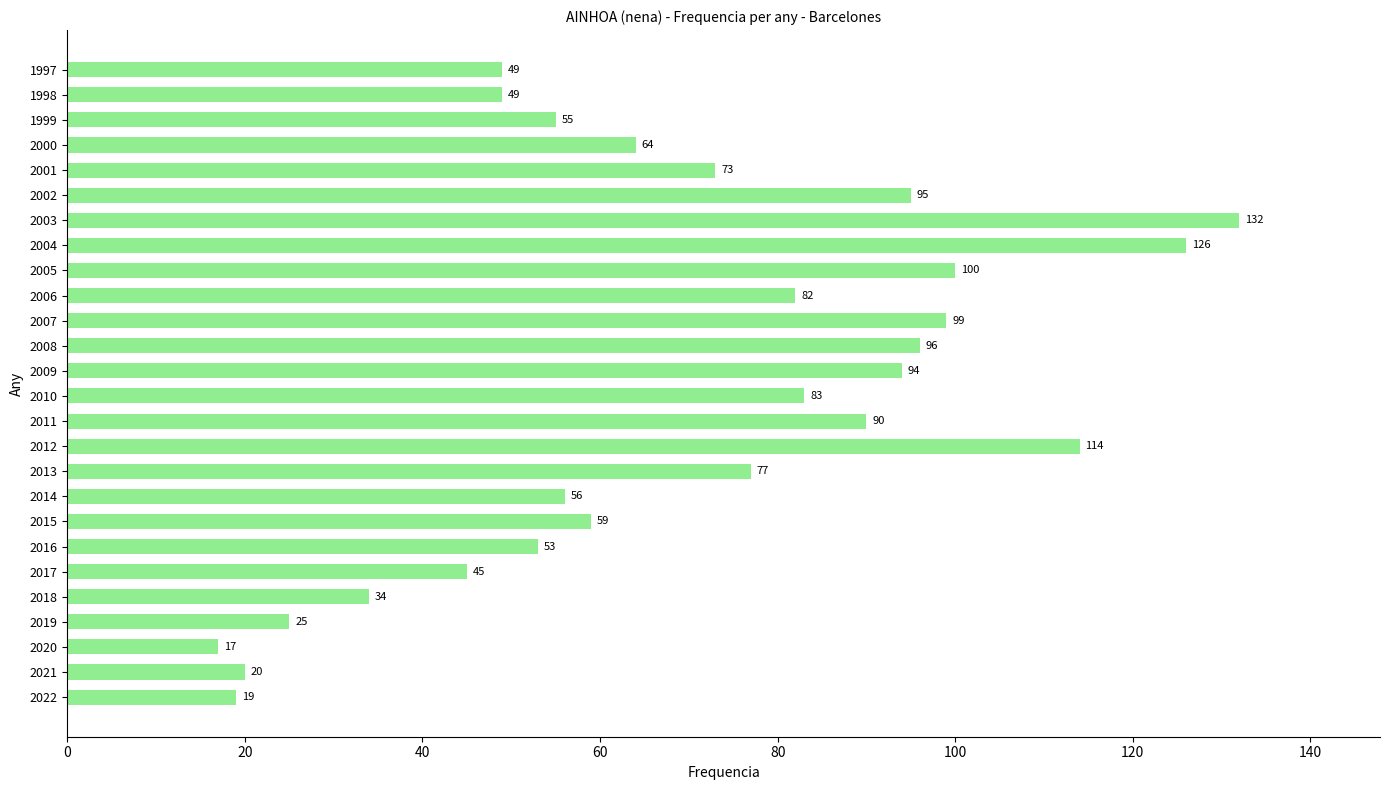

Is it true that the value at 2015 is 16?

False